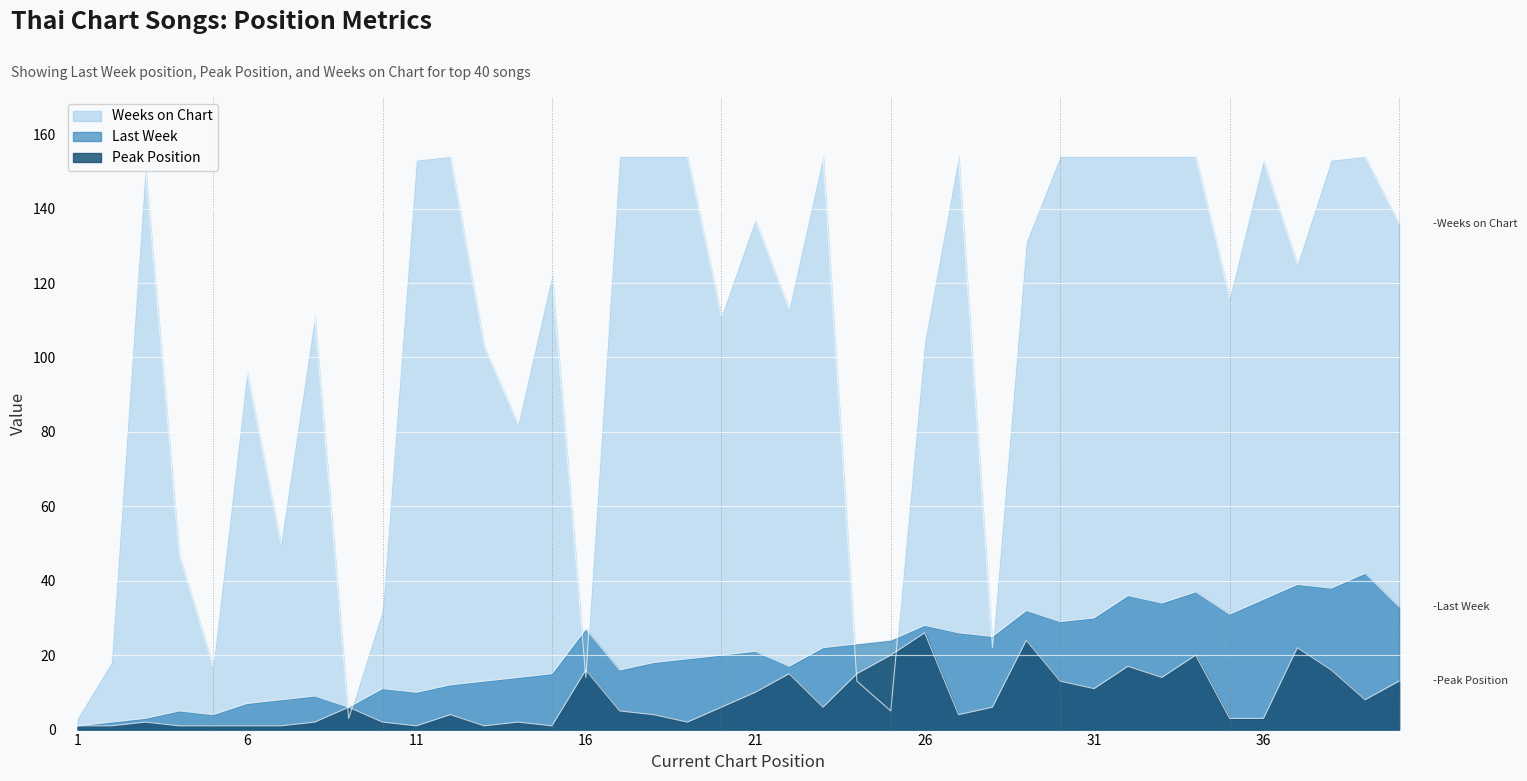

How many series are shown in this chart?

3